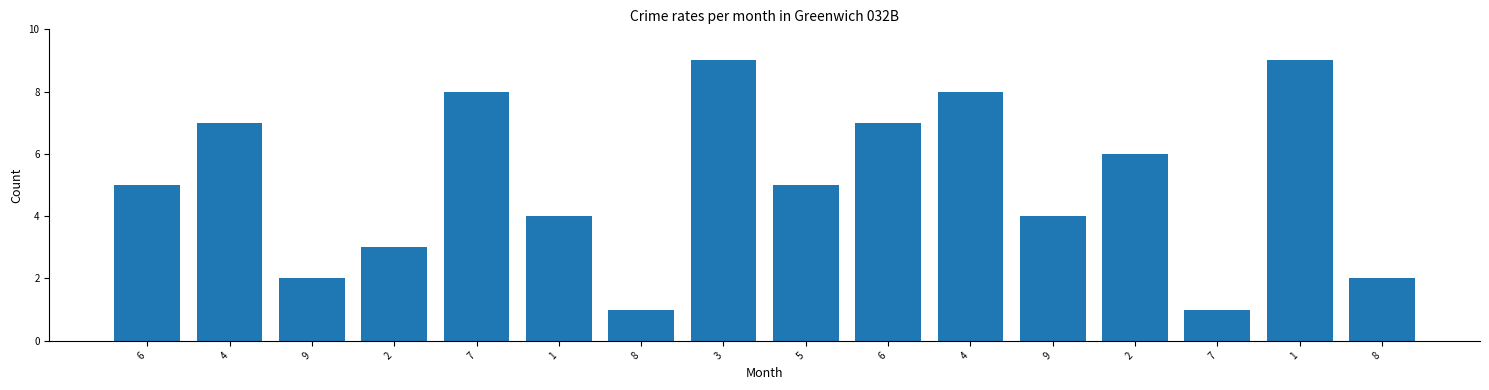

Are the bars grouped side by side (vs. stacked)?

No